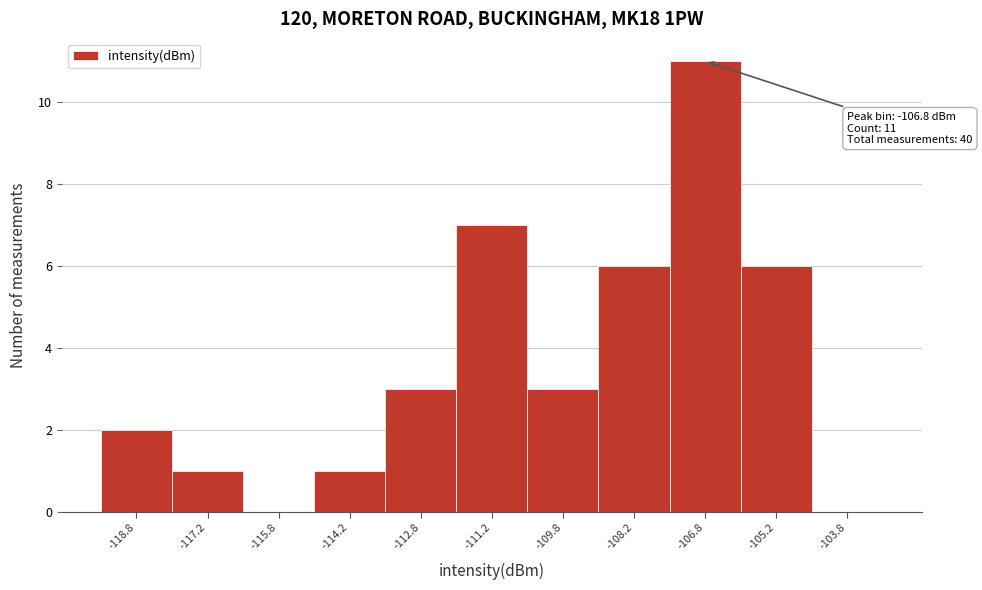

Which range on the x-axis has the tallest bar?

-107.5 to -106.0